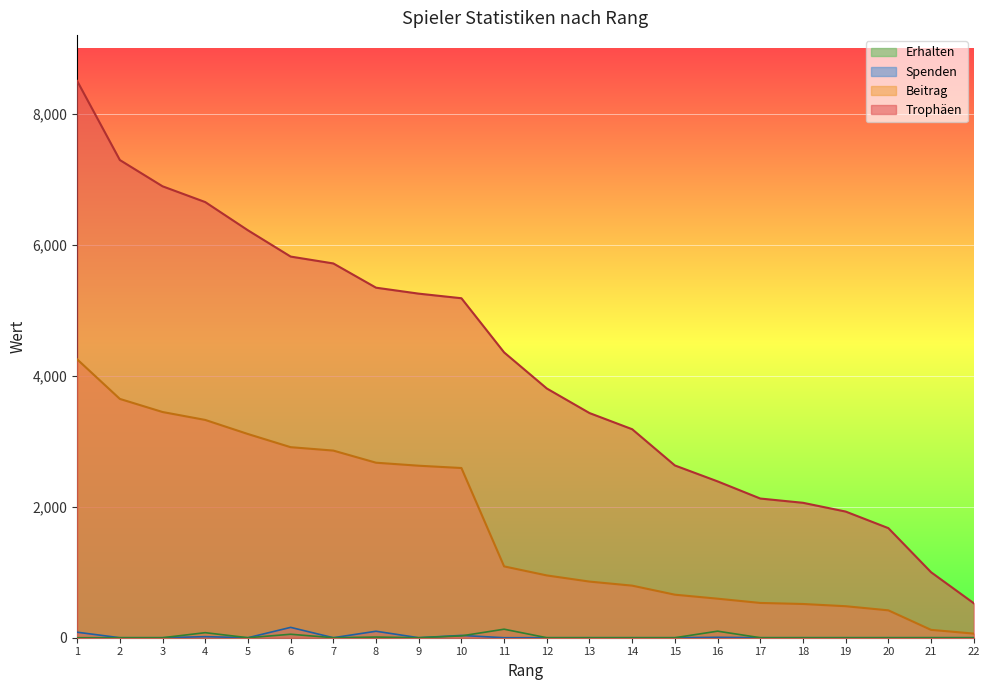

True or false: Beitrag and Erhalten intersect in this chart.

False